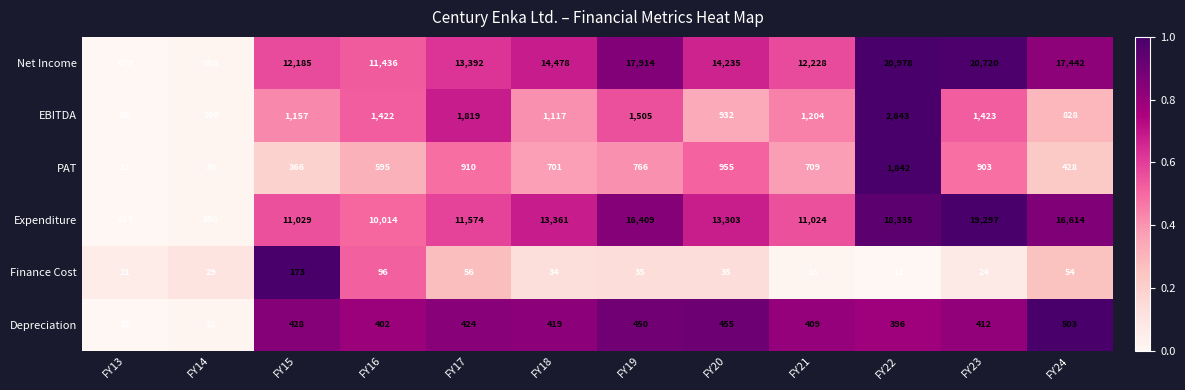

Is it true that Finance Cost equals 35 at FY19?

True